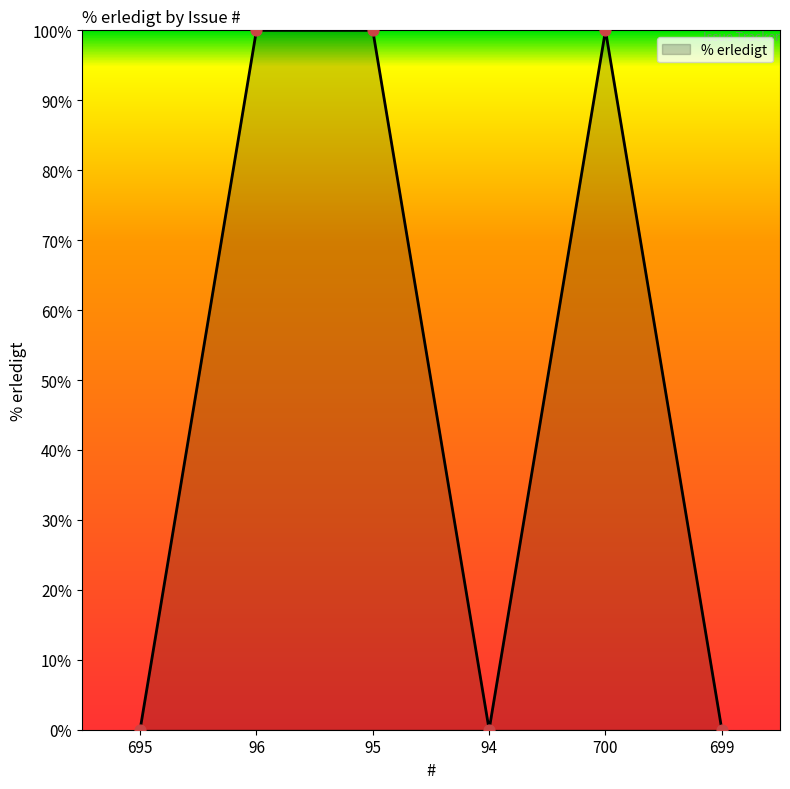

Which has a higher value, 96 or 94?

96